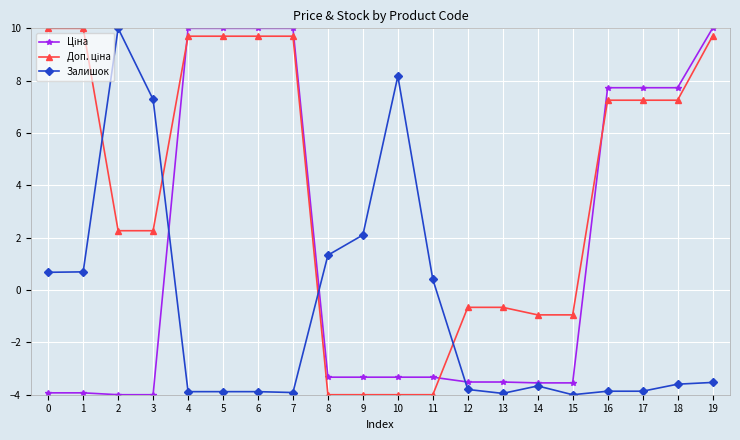

What is the minimum value shown in the chart?

-4.0